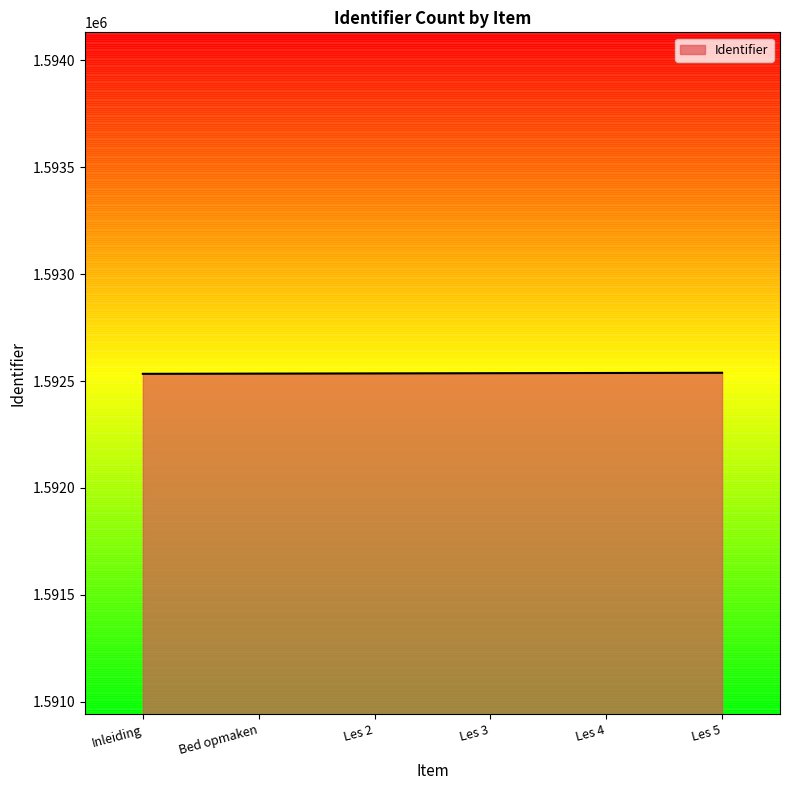

What is the difference between the second highest and second lowest values?

3